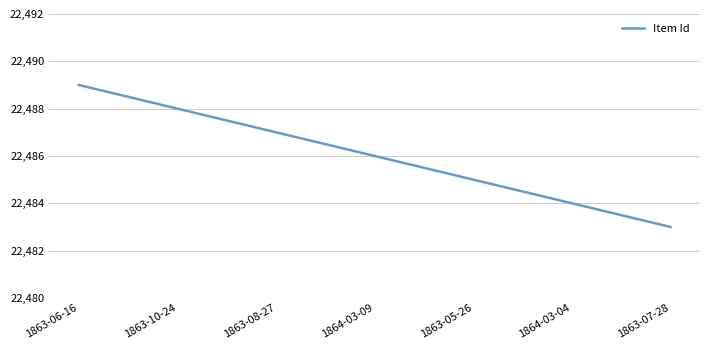

List the labels in order of value, largest first.

1863-06-16, 1863-10-24, 1863-08-27, 1864-03-09, 1863-05-26, 1864-03-04, 1863-07-28